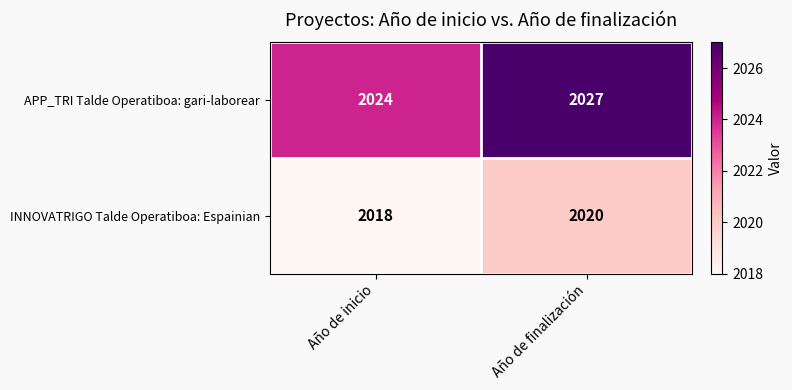

What is the greatest value displayed?

2027